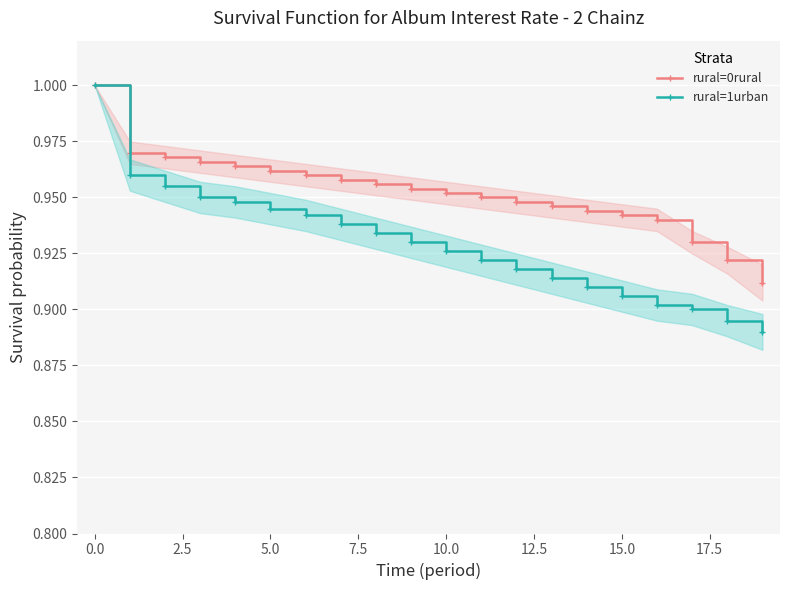

What is the label of the 19th point from the left?

18